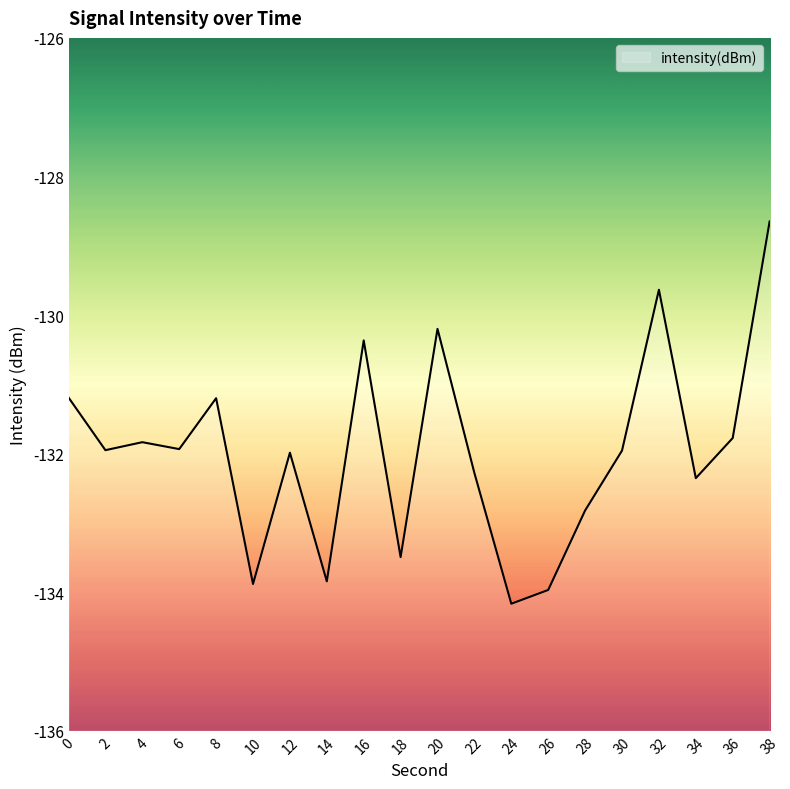

How many points are lower than both their immediate neighbors (excluding endpoints)?

7